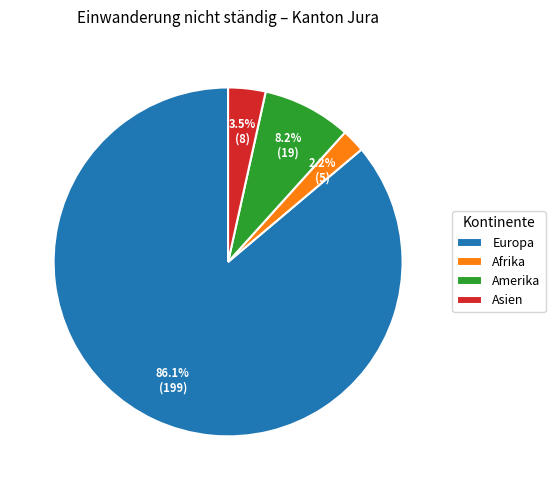

Which slice is the largest?

Europa